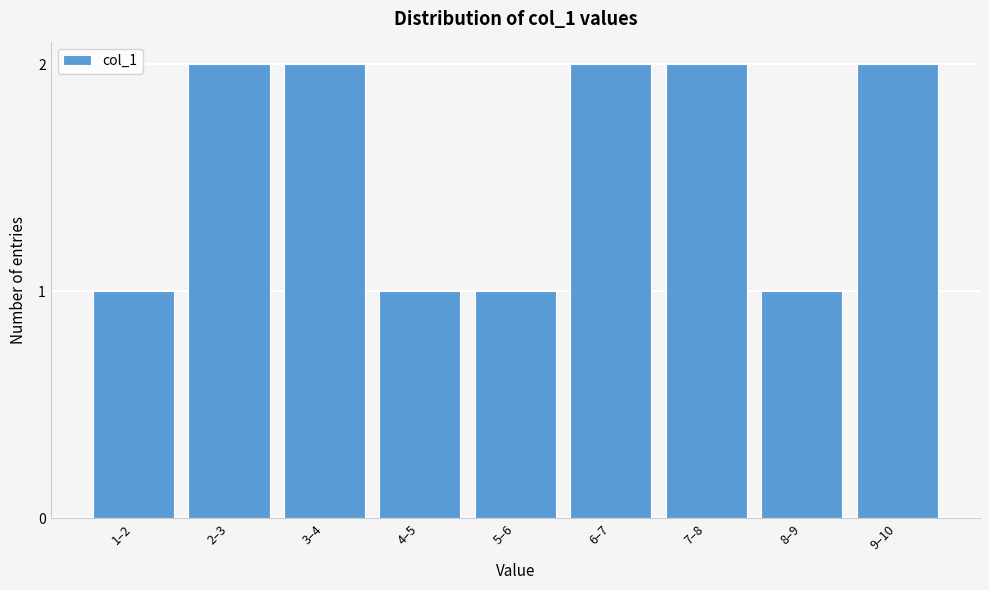

Reading left to right, transcribe all the data shown in this chart.

1–2=1	2–3=2	3–4=2	4–5=1	5–6=1	6–7=2	7–8=2	8–9=1	9–10=2